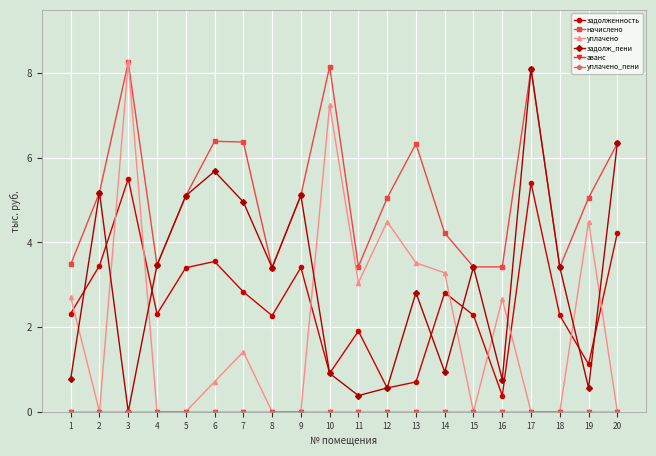

What is the approximate value of задолженность at 20?

4.2